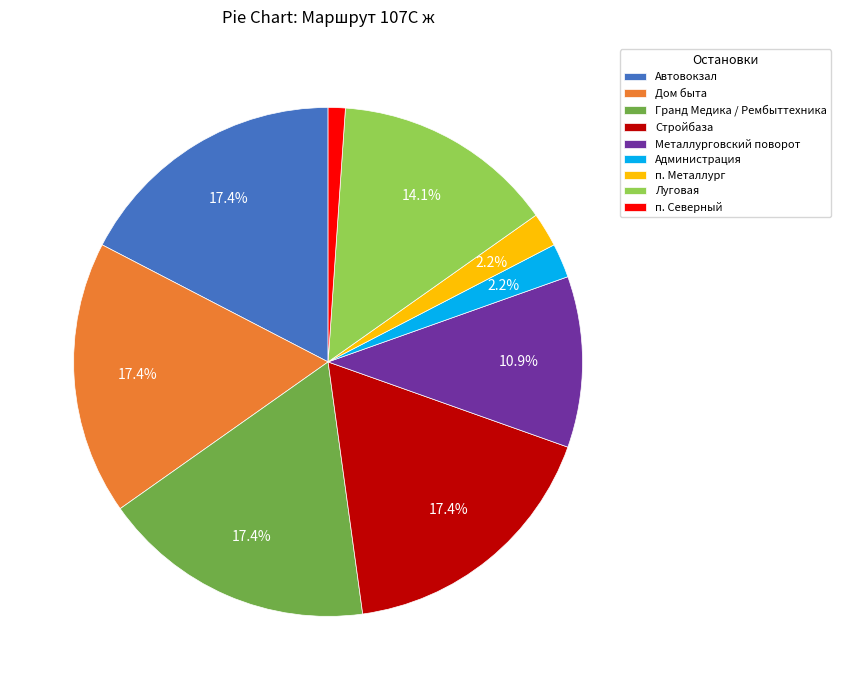

Which category has the smallest portion of the pie?

п. Северный